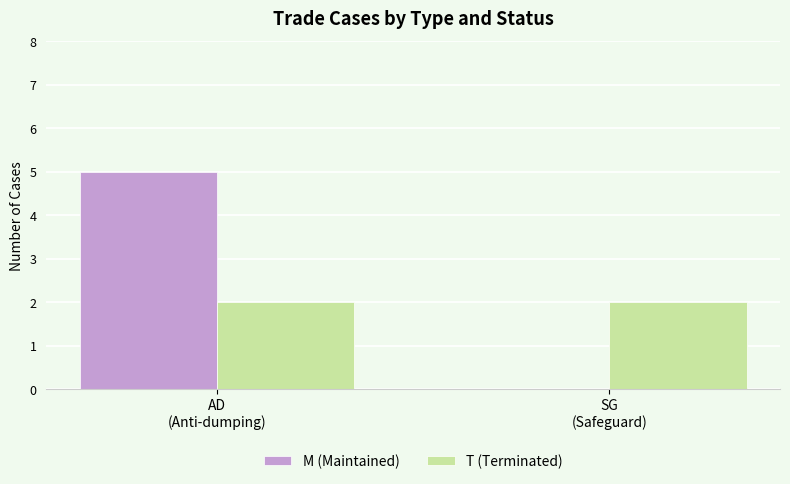

Reading left to right, list all the values displayed in this chart.

M (Maintained): AD
(Anti-dumping)=5	SG
(Safeguard)=0
T (Terminated): AD
(Anti-dumping)=2	SG
(Safeguard)=2